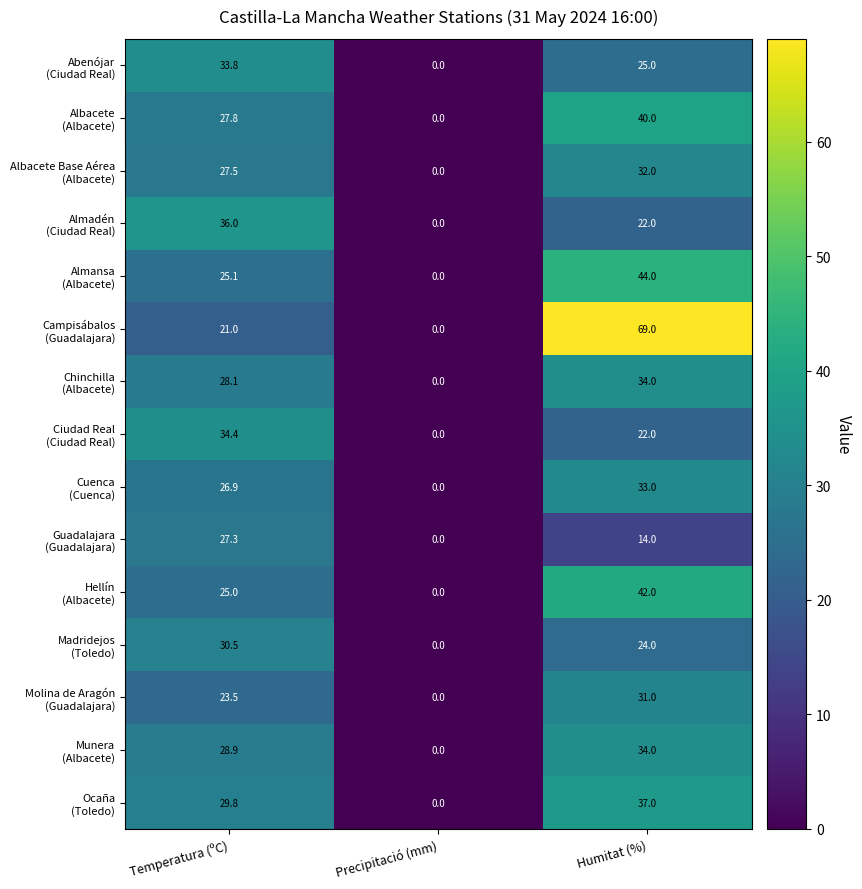

Which category has the lowest value across all series?

Precipitació (mm)